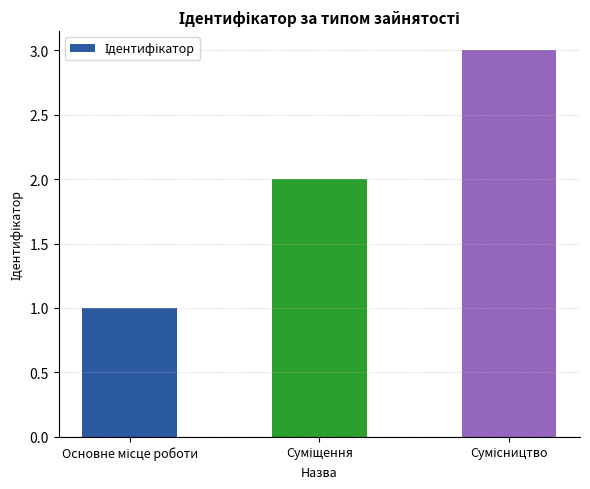

Reading left to right, list all the values displayed in this chart.

1	2	3